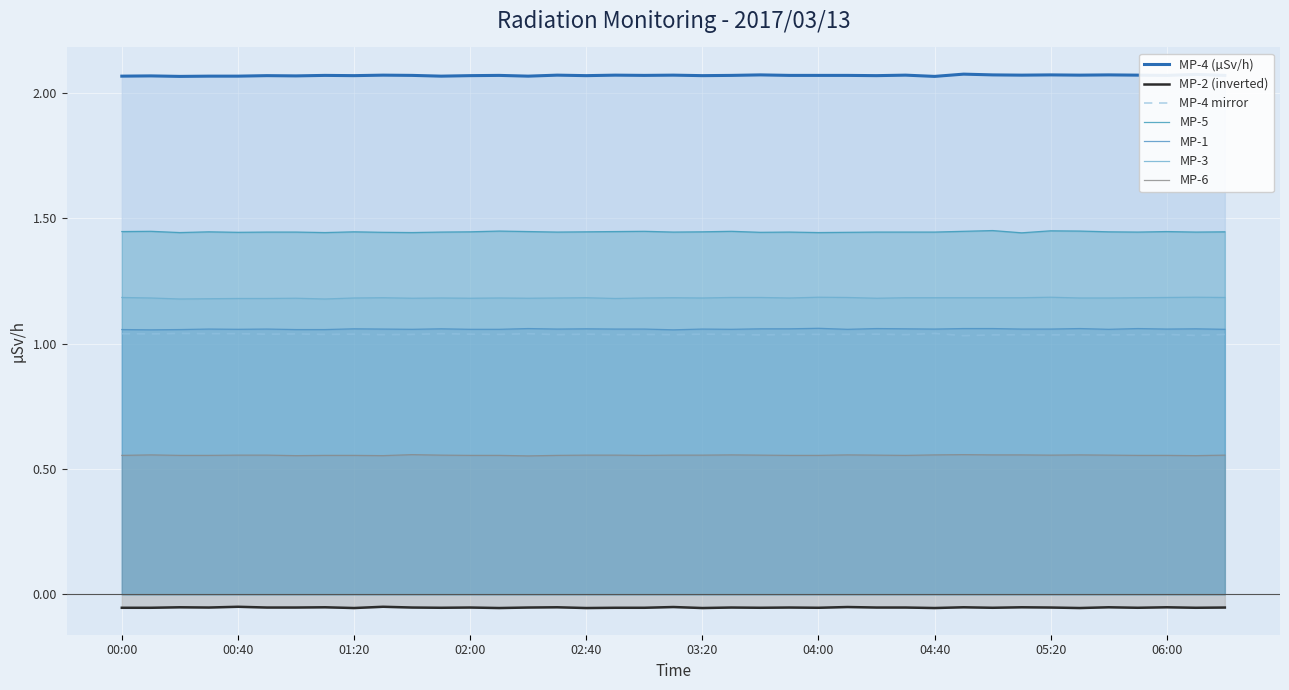

What are all the series names shown in the legend?

MP-4 (µSv/h), MP-2 (inverted), MP-4 mirror, MP-5, MP-1, MP-3, MP-6